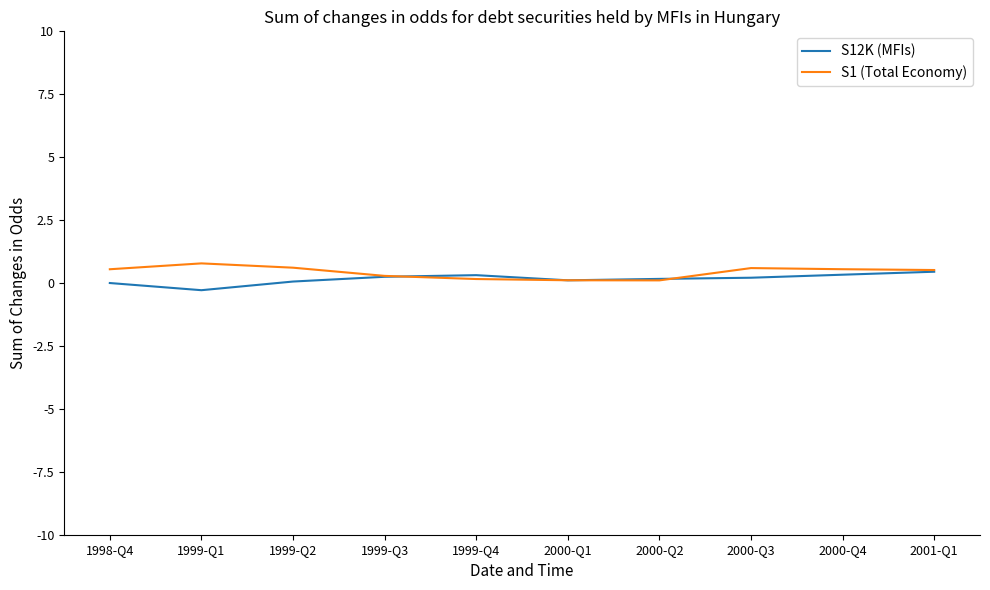

Rank the series by their average value, from lowest to highest.

S12K (MFIs), S1 (Total Economy)